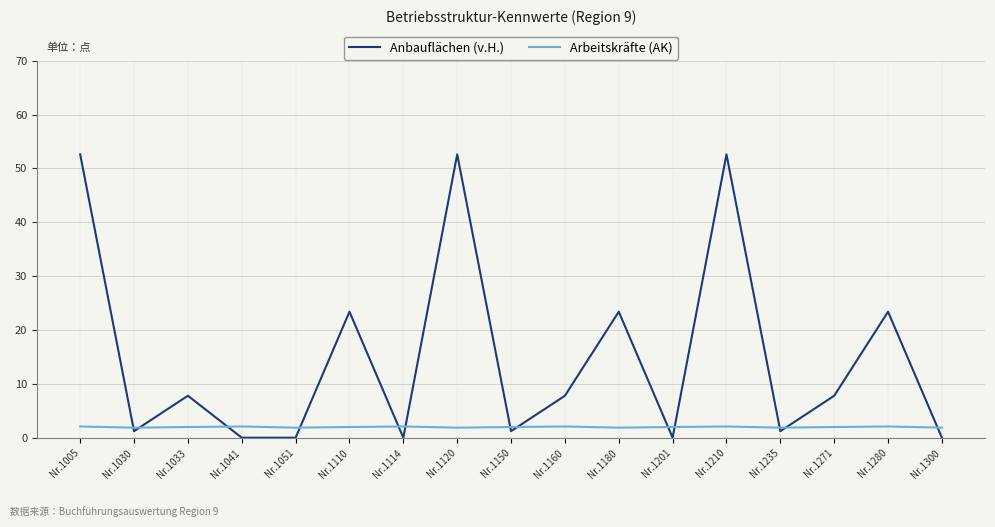

Where does the Anbauflächen (v.H.) series first go above 7?

Nr.1005